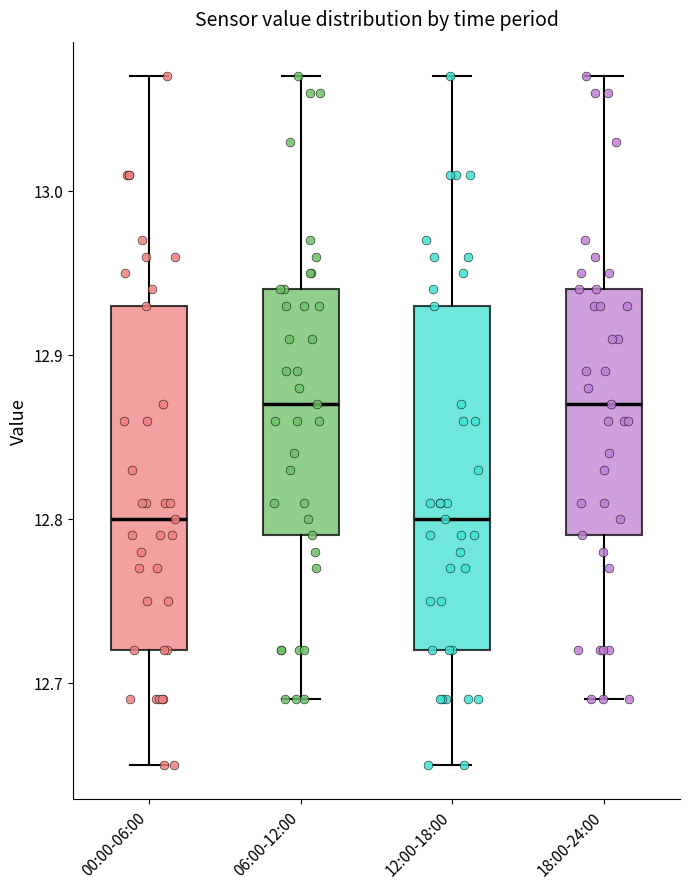

Reading left to right, read every box against the y-axis: the position of its median line, the range the box covers, and the ends of its whiskers. The values are not printed on the chart, so give them approximately, as read against the axis.

00:00-06:00: median 12.80, box 12.72 to 12.93, whiskers 12.65 to 13.07
06:00-12:00: median 12.87, box 12.79 to 12.94, whiskers 12.69 to 13.07
12:00-18:00: median 12.80, box 12.72 to 12.93, whiskers 12.65 to 13.07
18:00-24:00: median 12.87, box 12.79 to 12.94, whiskers 12.69 to 13.07